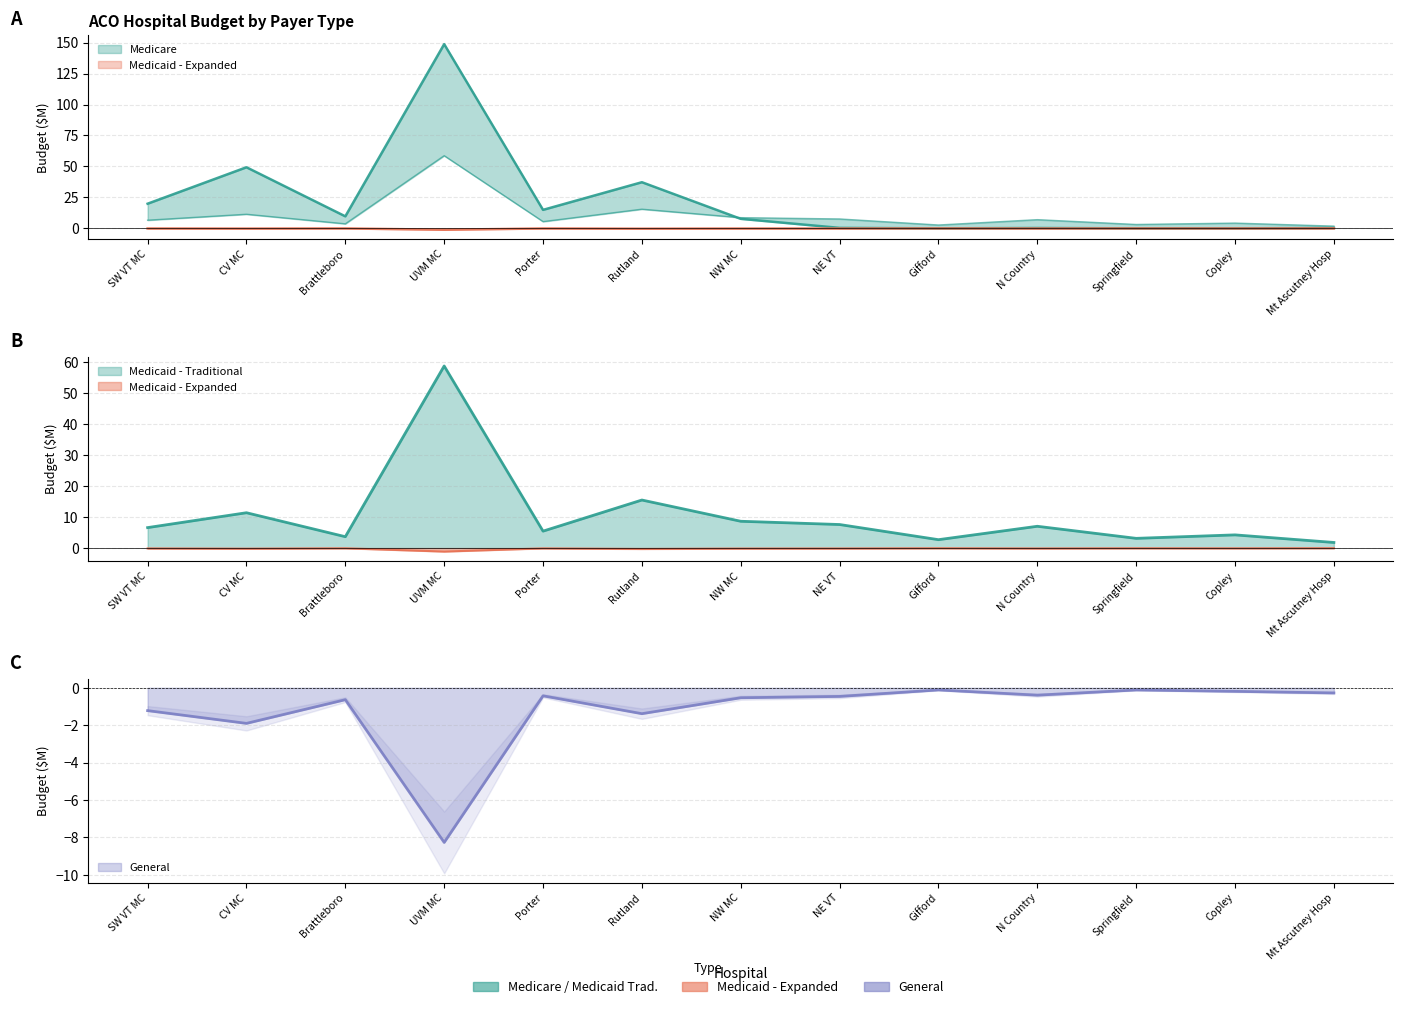

At how many categories does at least one series exceed 46?

2